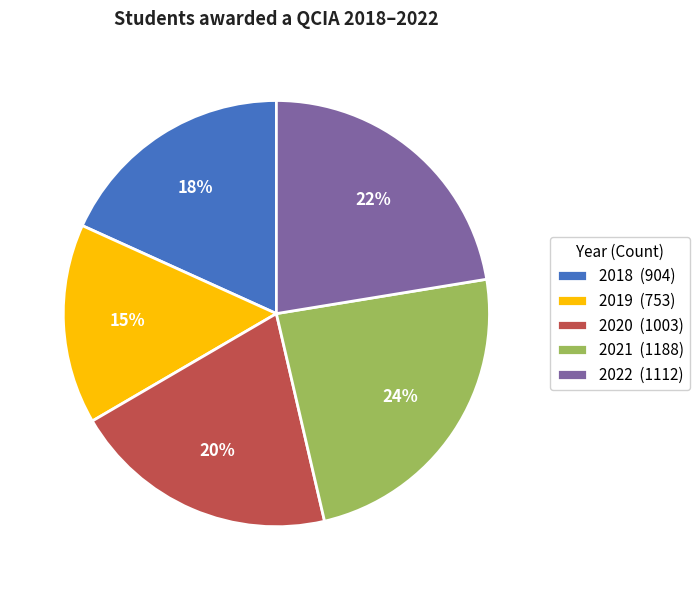

To the nearest percent, what percentage of the pie is 2022?

22%